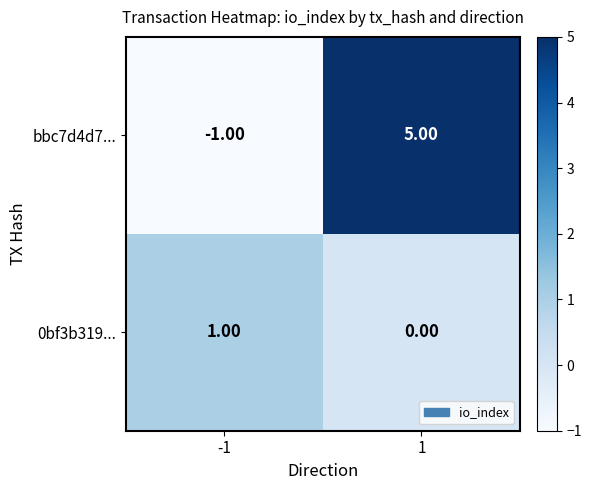

Which series changed the most between -1 and 1?

bbc7d4d7...